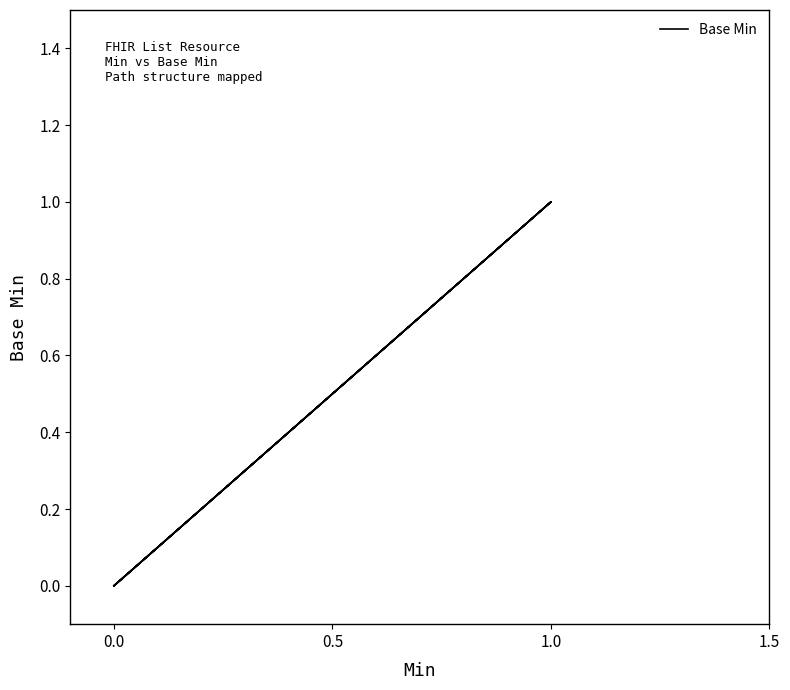

What is the difference between the maximum and minimum values?

1